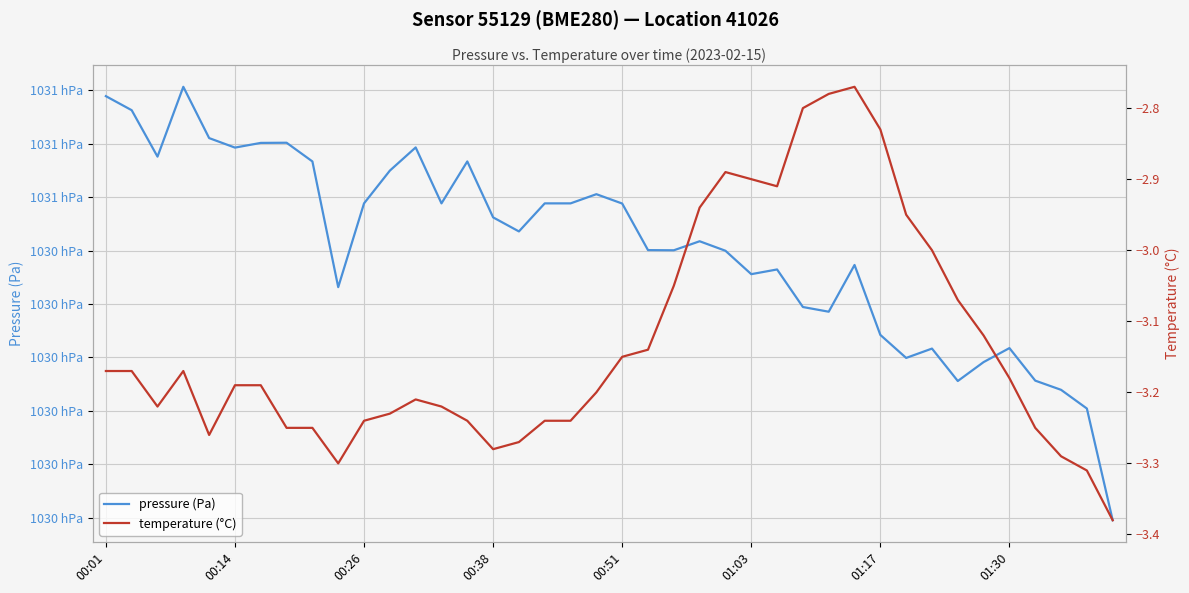

True or false: temperature (°C) has a value of -4.9 at 17.

False